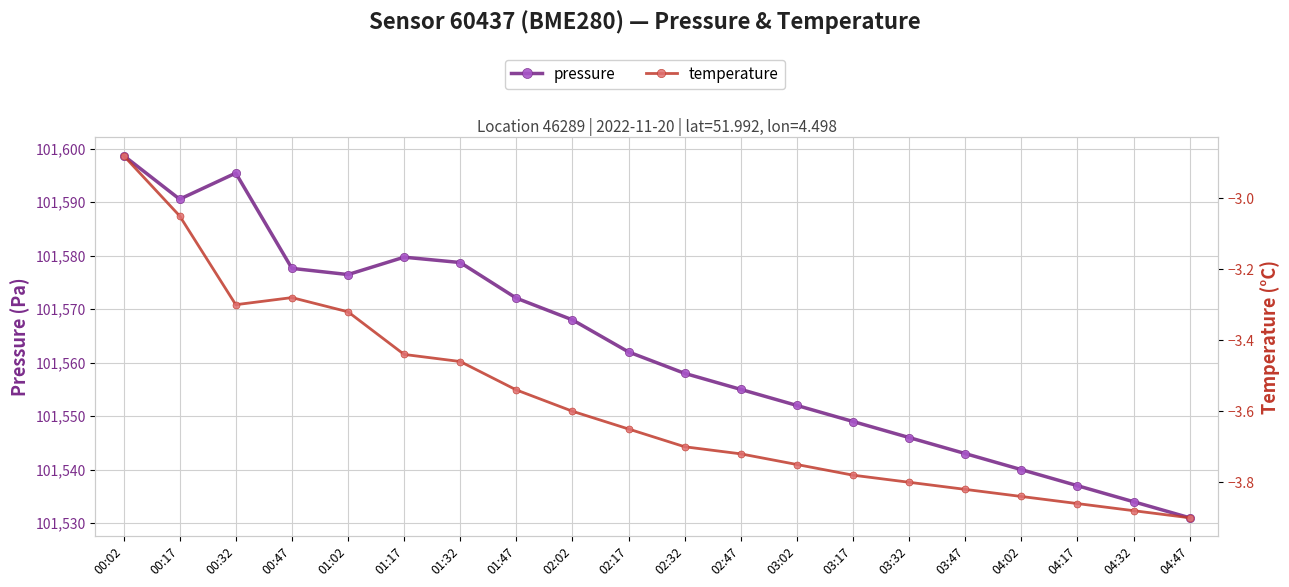

At which label is temperature closest to -3?

00:17